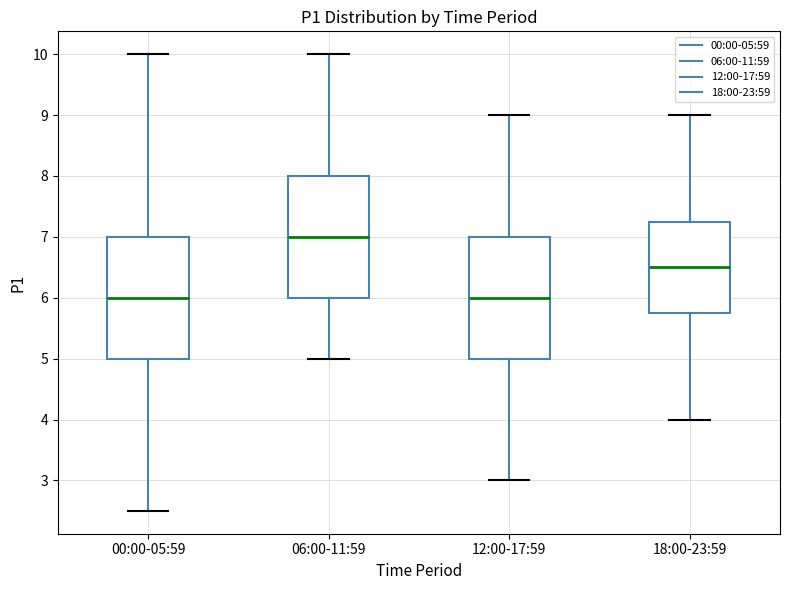

Which box's median line is the highest?

06:00-11:59